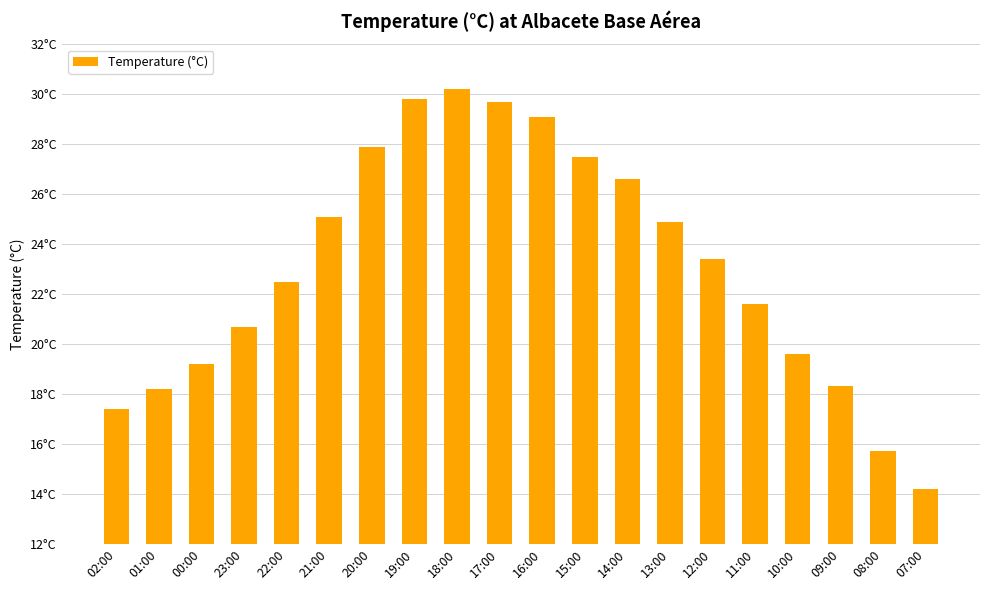

True or false: the data shows 23.4 at 12:00.

True